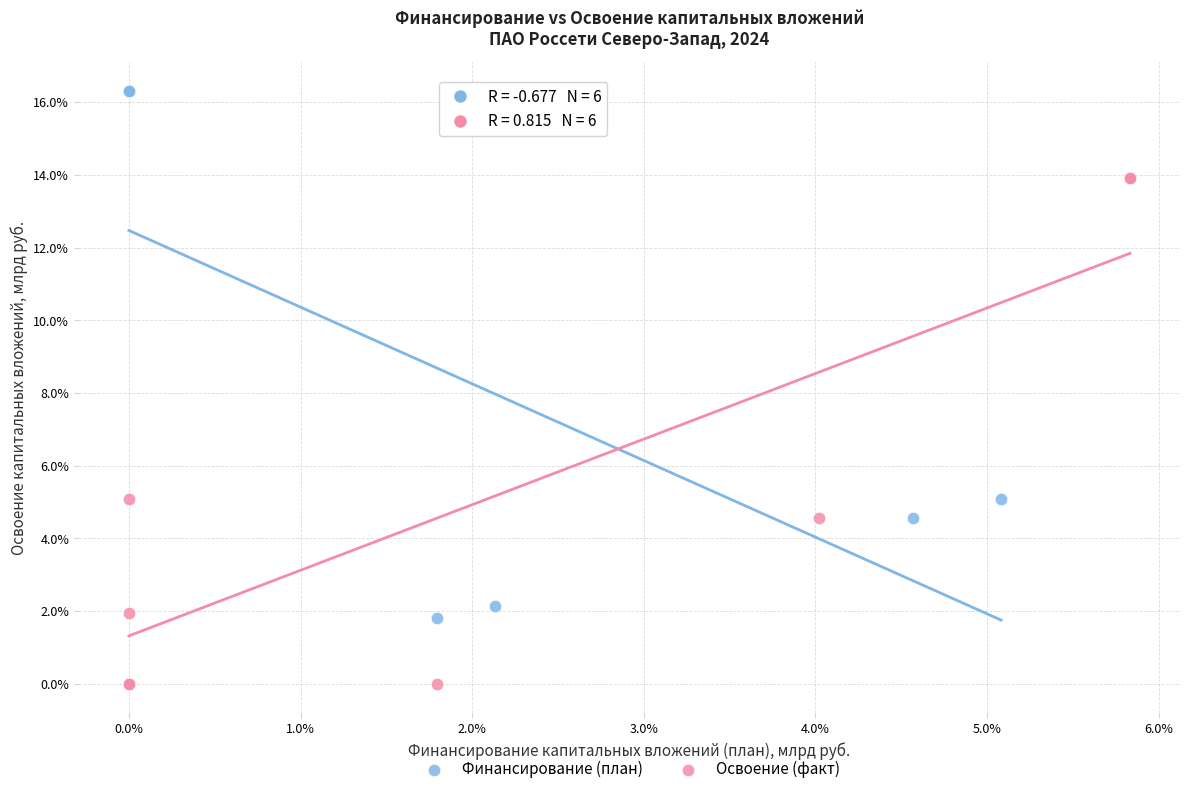

Which series contains the highest Y value?

Финансирование (план)